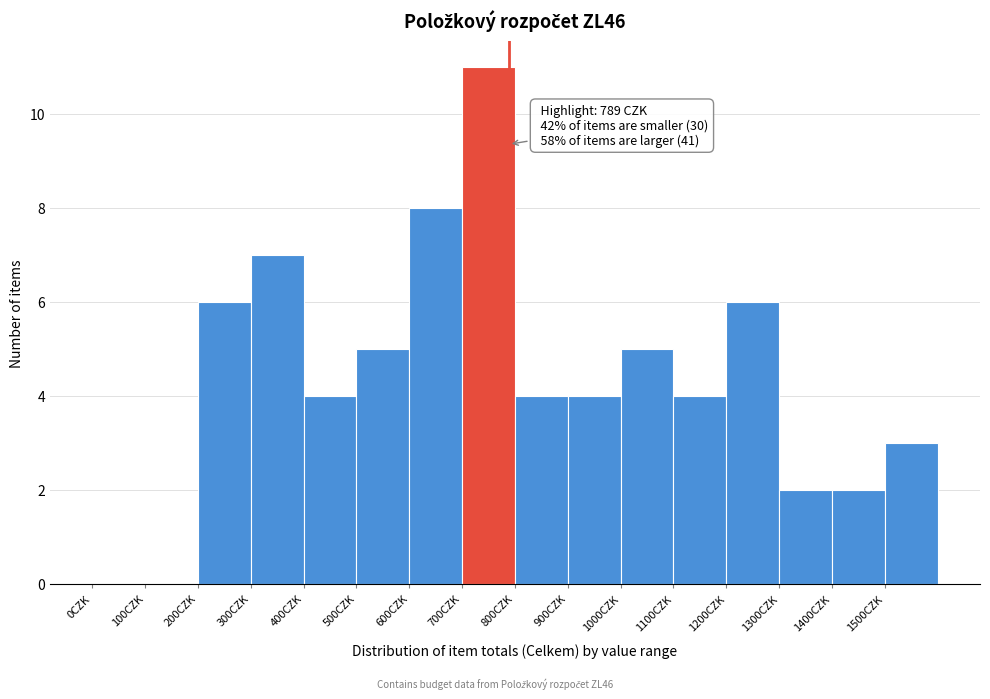

Which range on the x-axis has the tallest bar?

700 to 800